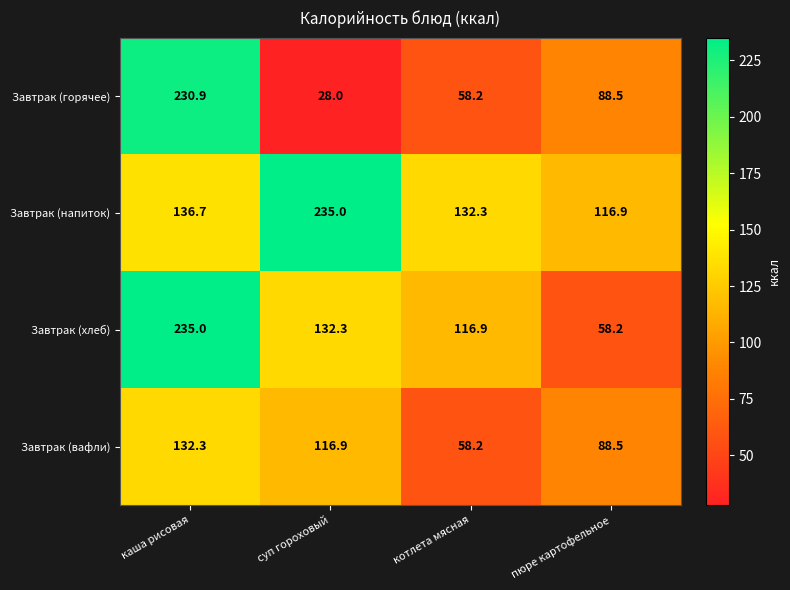

What is the difference between the second highest and minimum values in the Завтрак (вафли) series?

58.7